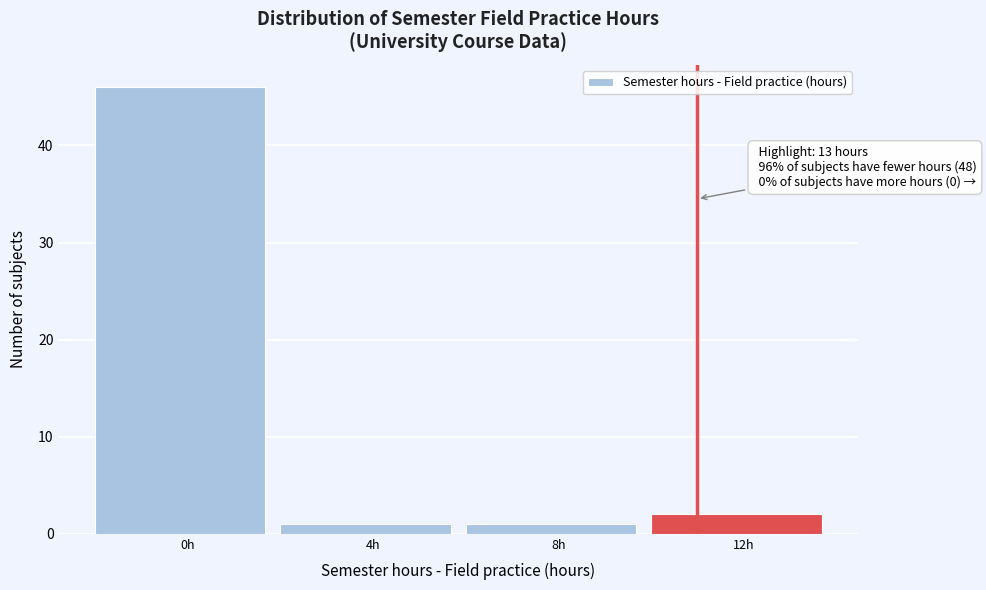

Reading left to right, what are all the values shown in this chart?

0h=46	4h=1	8h=1	12h=2